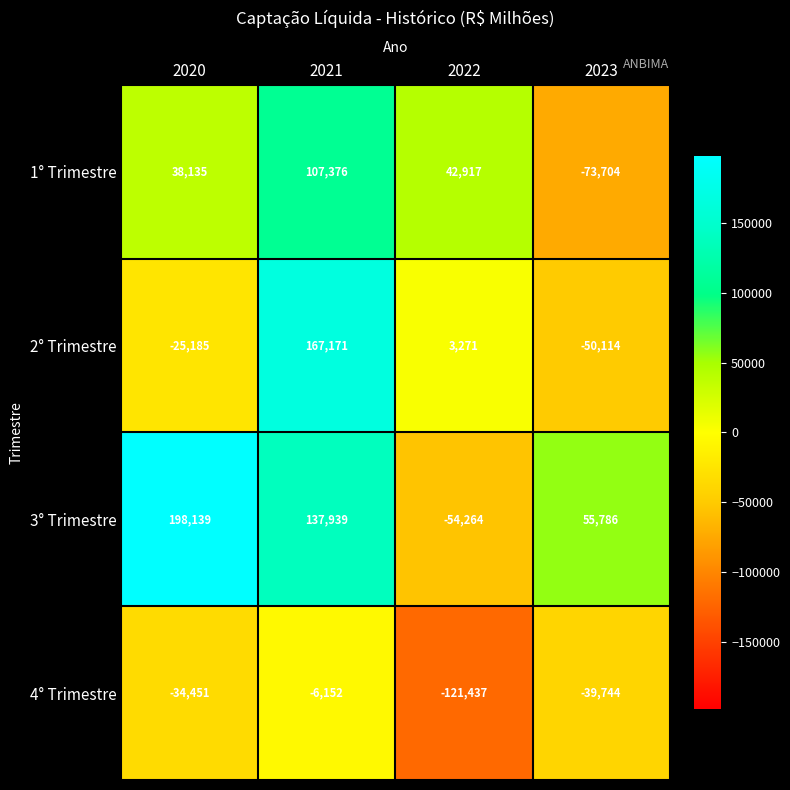

Read the 4° Trimestre value at 2023, to the nearest 10.

-39740